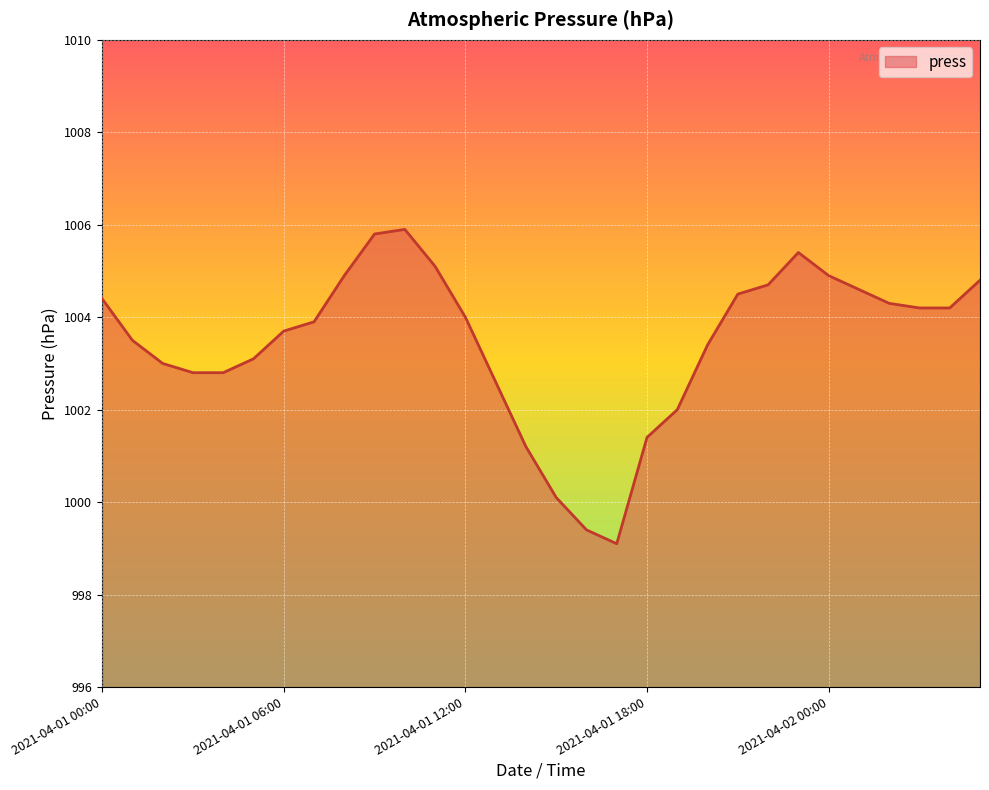

What is the greatest value displayed?

1005.9